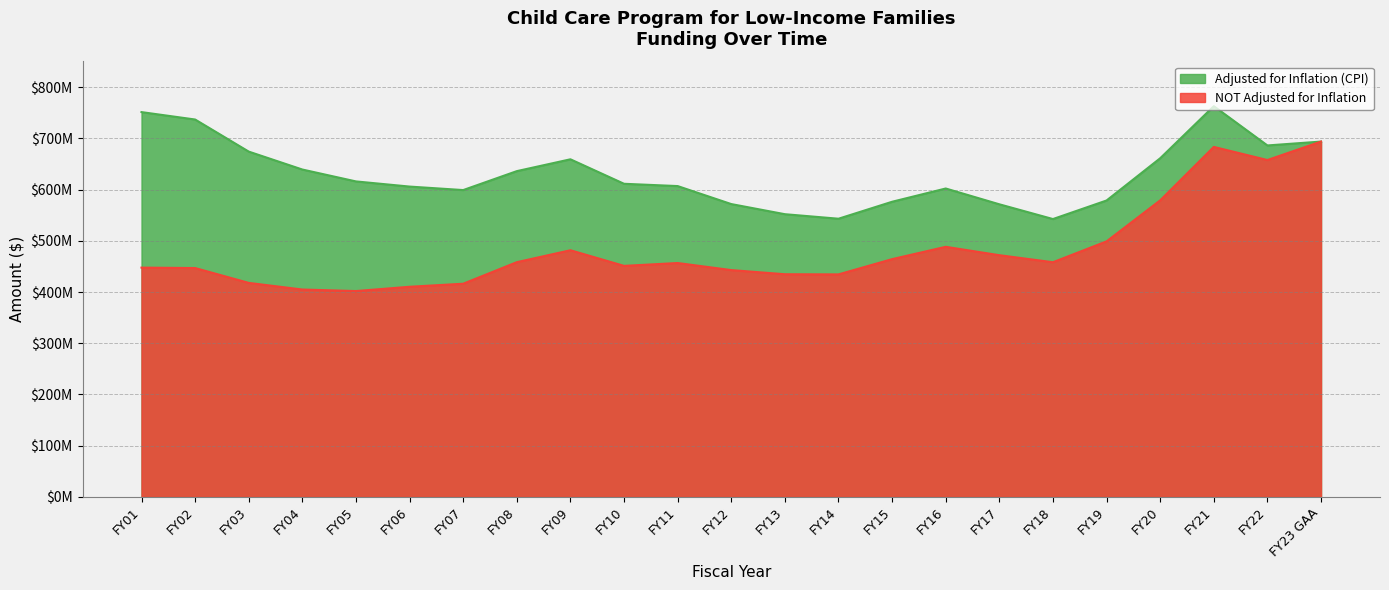

What are all the series names shown in the legend?

Adjusted for Inflation (CPI), NOT Adjusted for Inflation